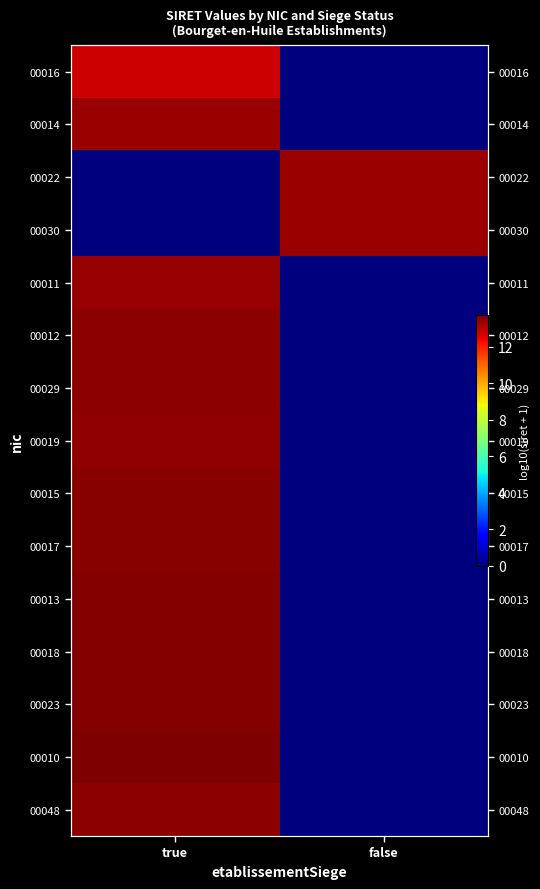

Is the value of 00012 at false greater than the value of 00015 at false?

No